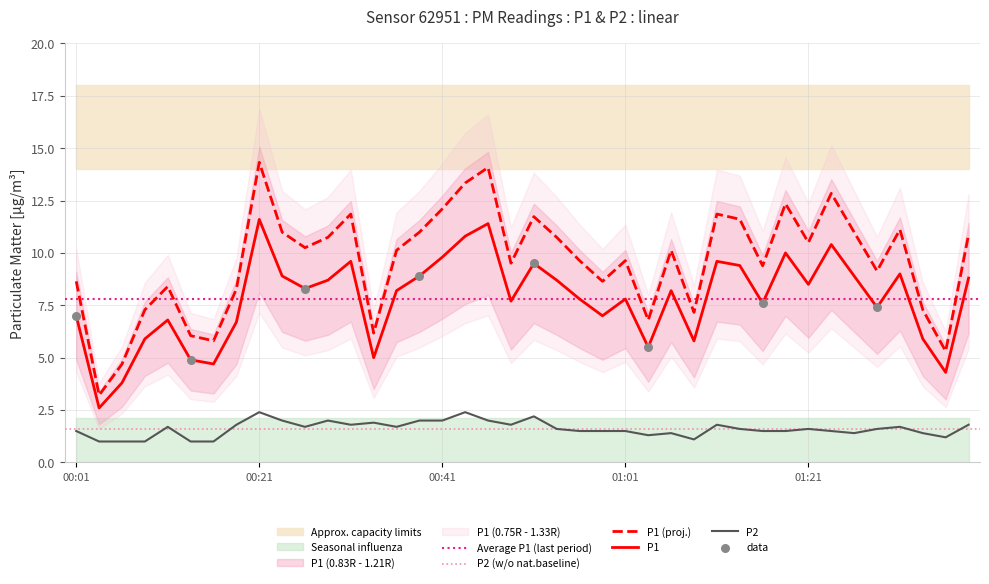

What is the total value across all series at 00:11?

16.9